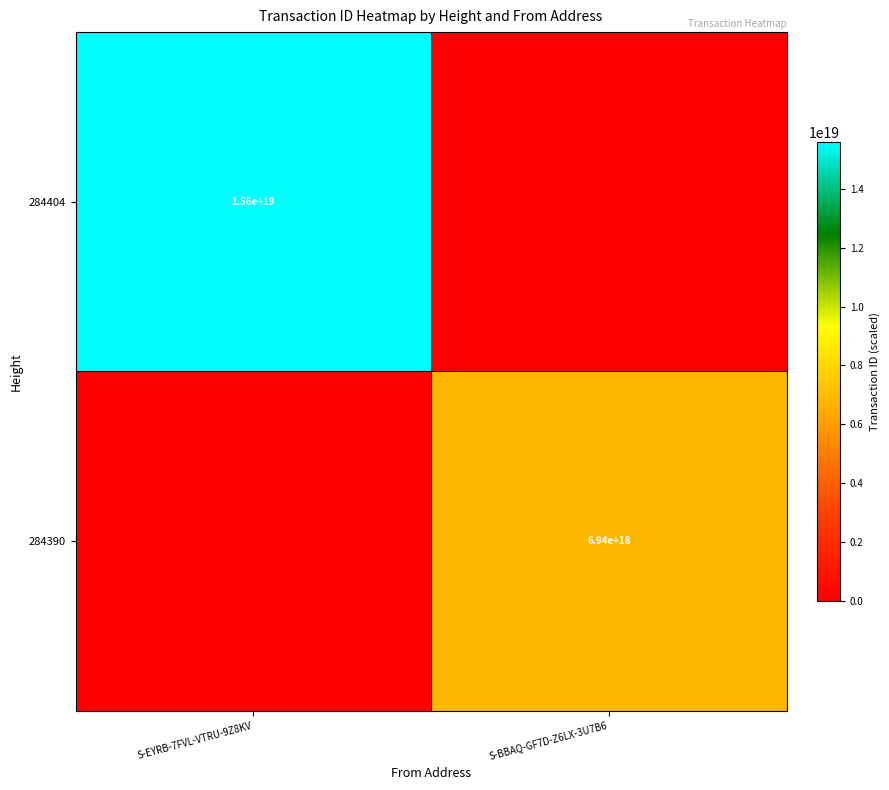

The 284404 series shows 25977101692995215360 at S-EYRB-7FVL-VTRU-9Z8KV. True or false?

False